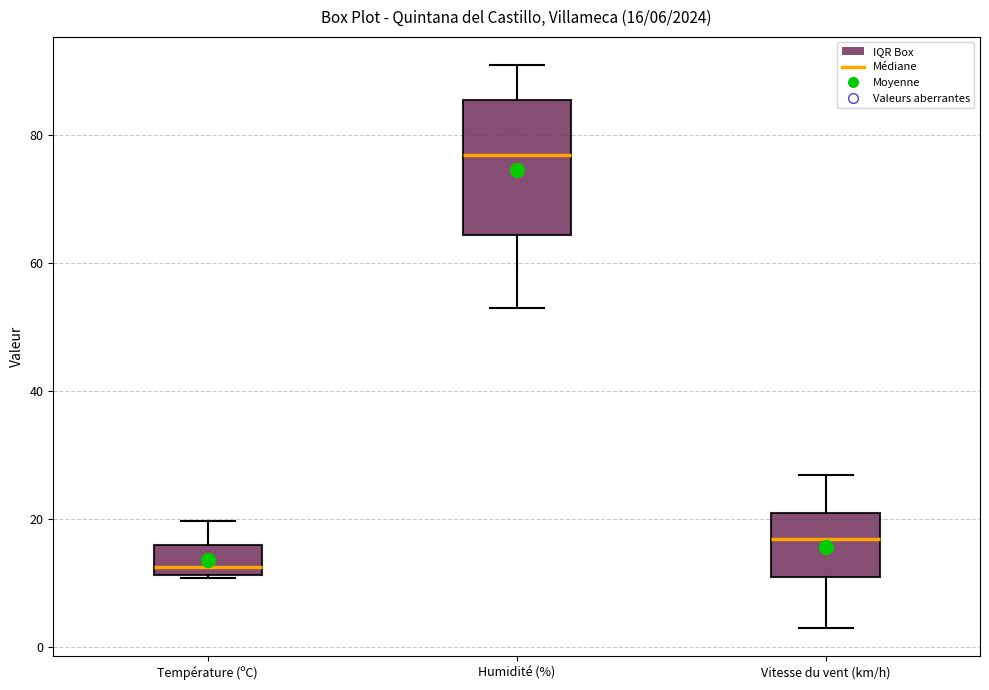

Which box has the lowest median line?

Température (ºC)